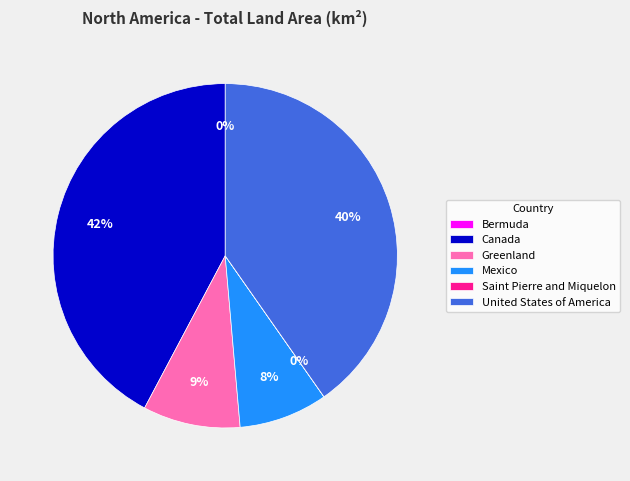

To the nearest percent, what is the average slice percentage?

17%